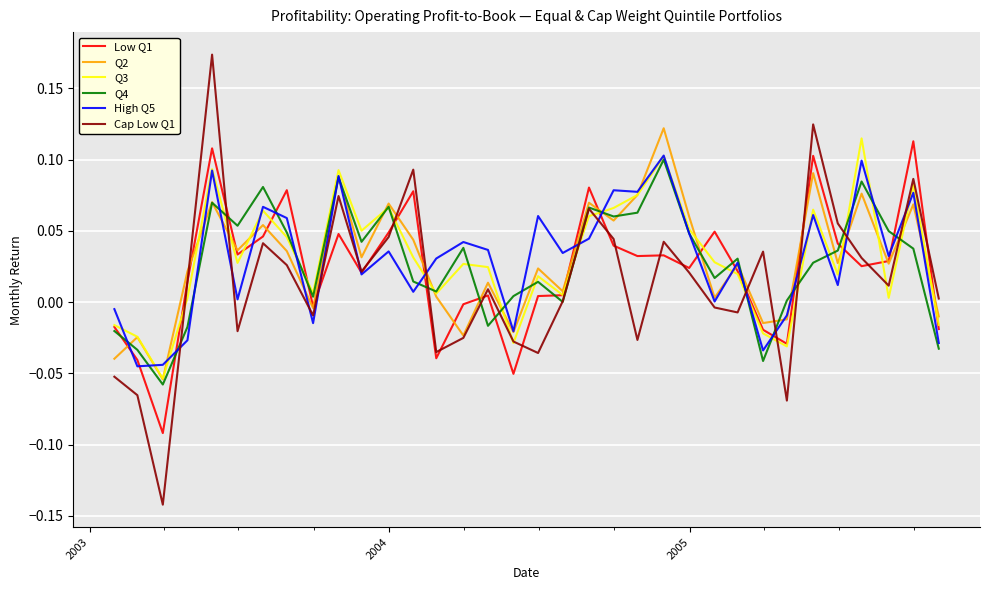

Does the chart display data point markers on the line(s)?

No